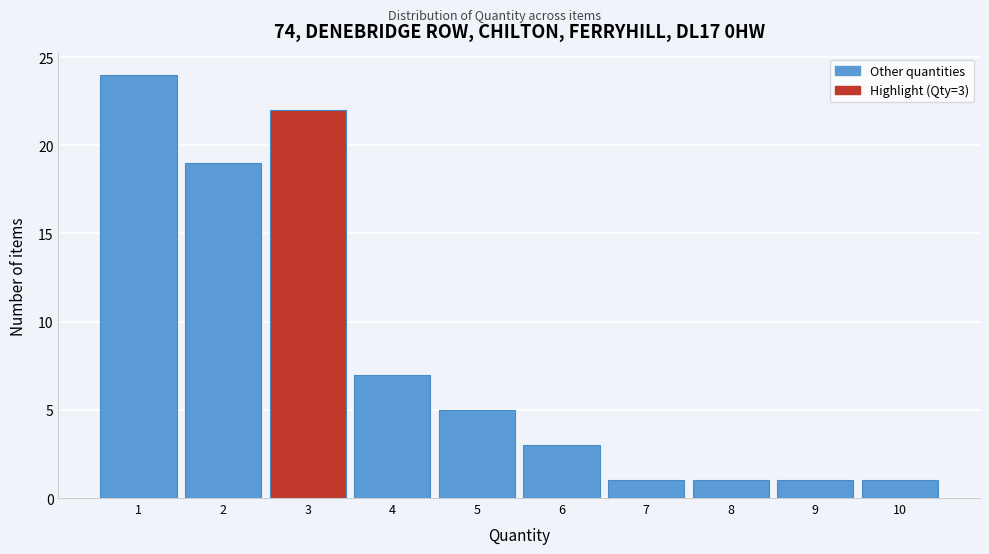

Over which range of the x-axis is the bar tallest?

0.5 to 1.5